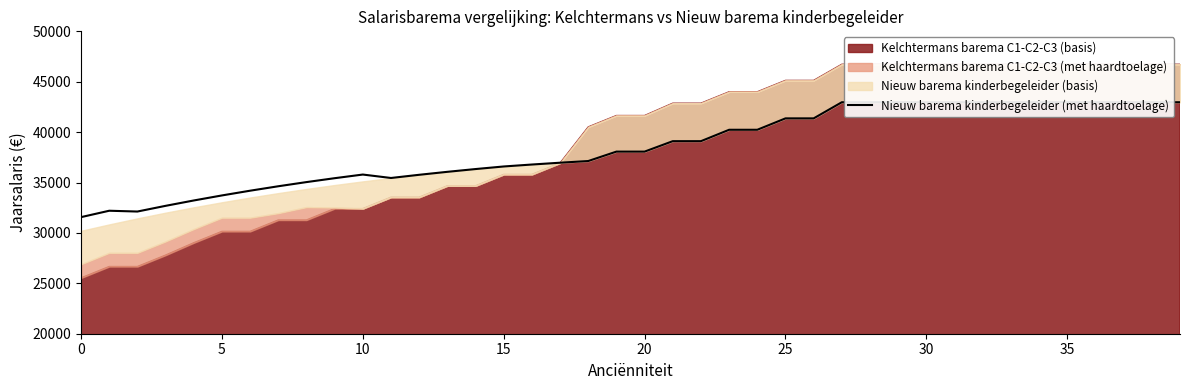

What is the label of the 38th point from the left?

37